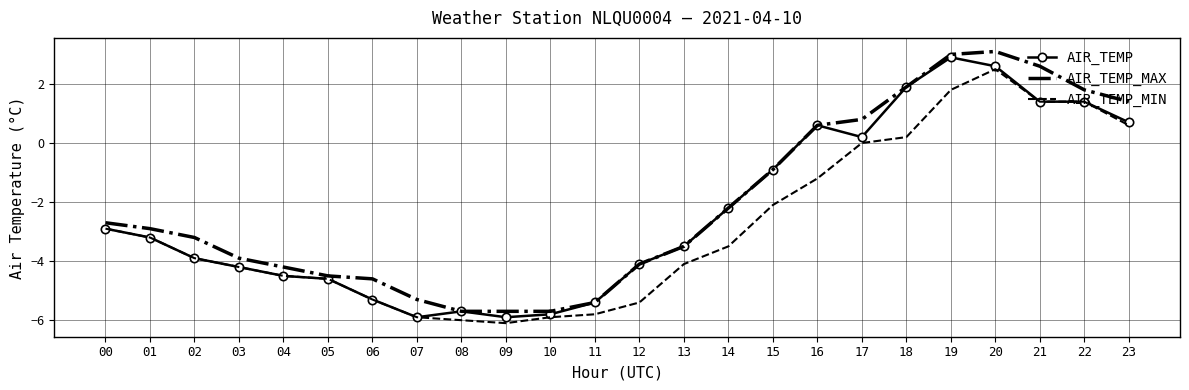

Between 05 and 10, which series saw the biggest shift?

AIR_TEMP_MIN